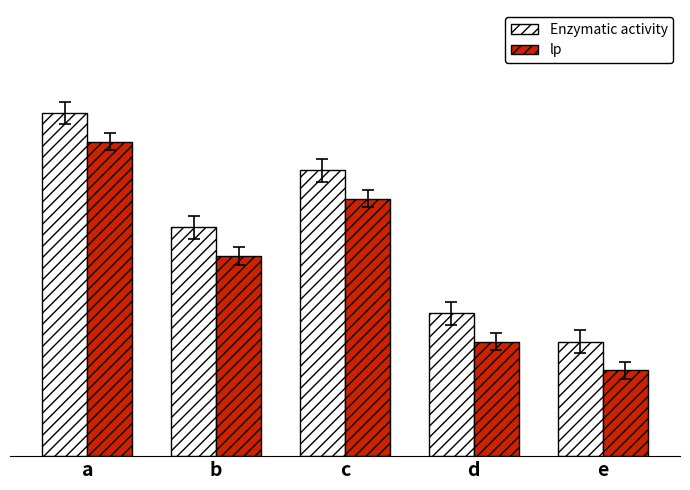

True or false: Enzymatic activity has a value of 6 at e.

False